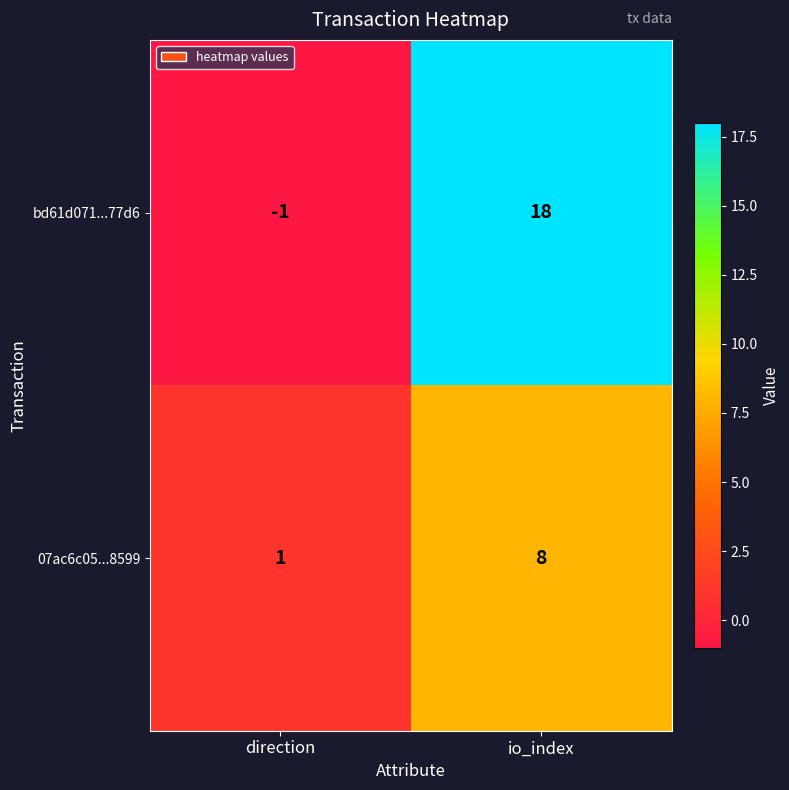

Is it true that bd61d071...77d6 equals 0 at direction?

False